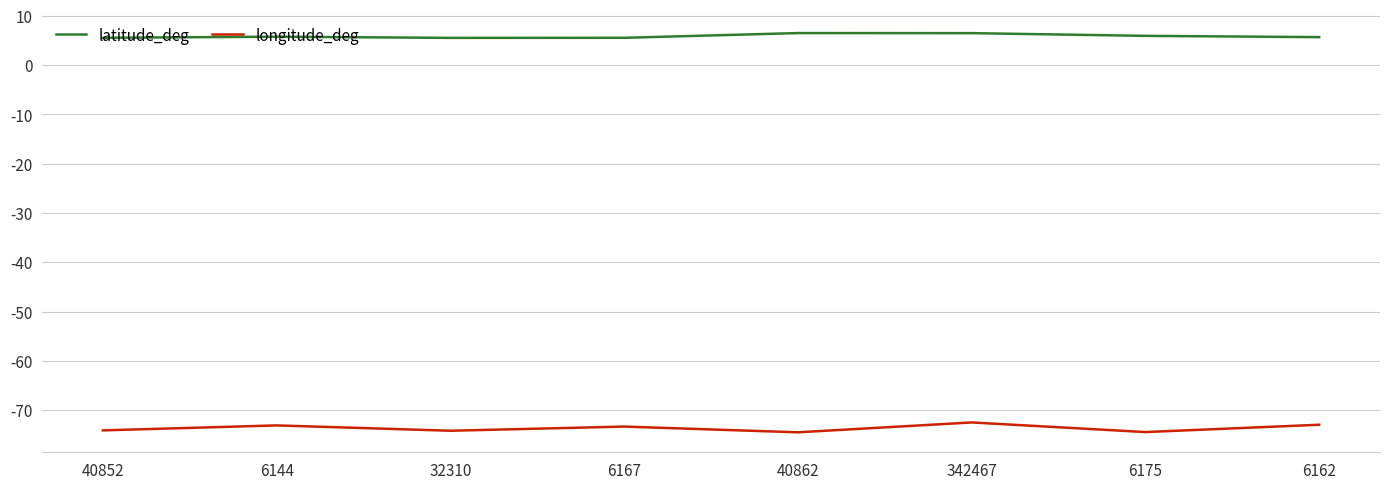

Rank the series at 342467 from highest to lowest value.

latitude_deg, longitude_deg